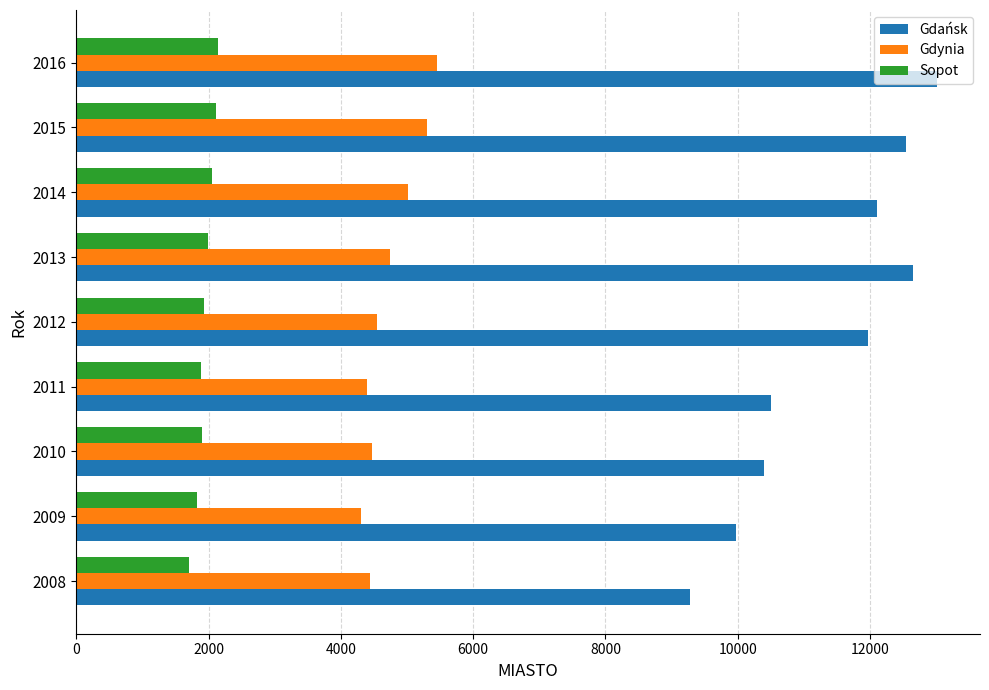

Which series has the largest range (max minus min)?

Gdańsk